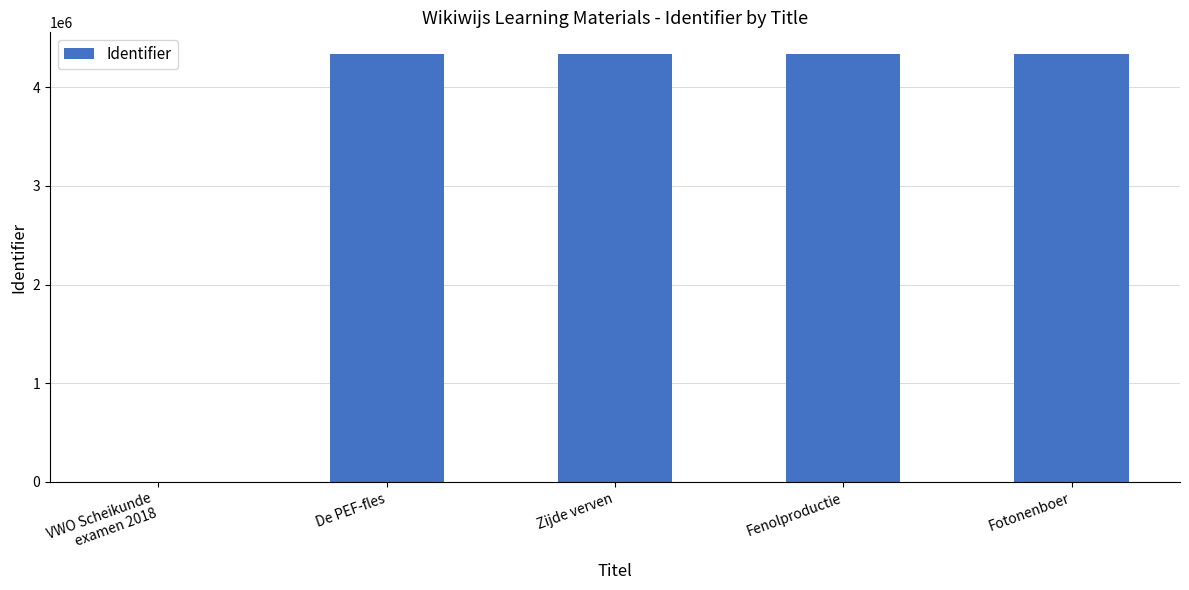

What is the sum of all values?

17350366